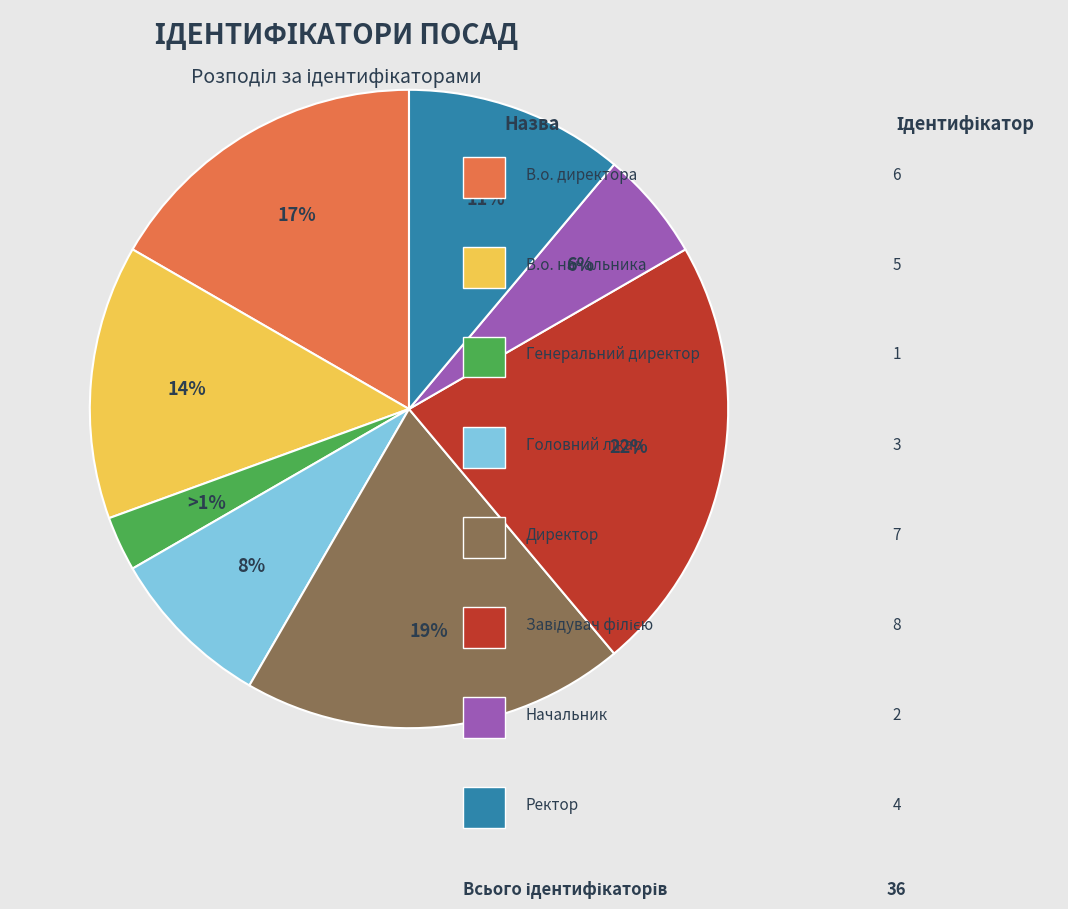

What portion of the pie excludes Завідувач філією?

77.8%